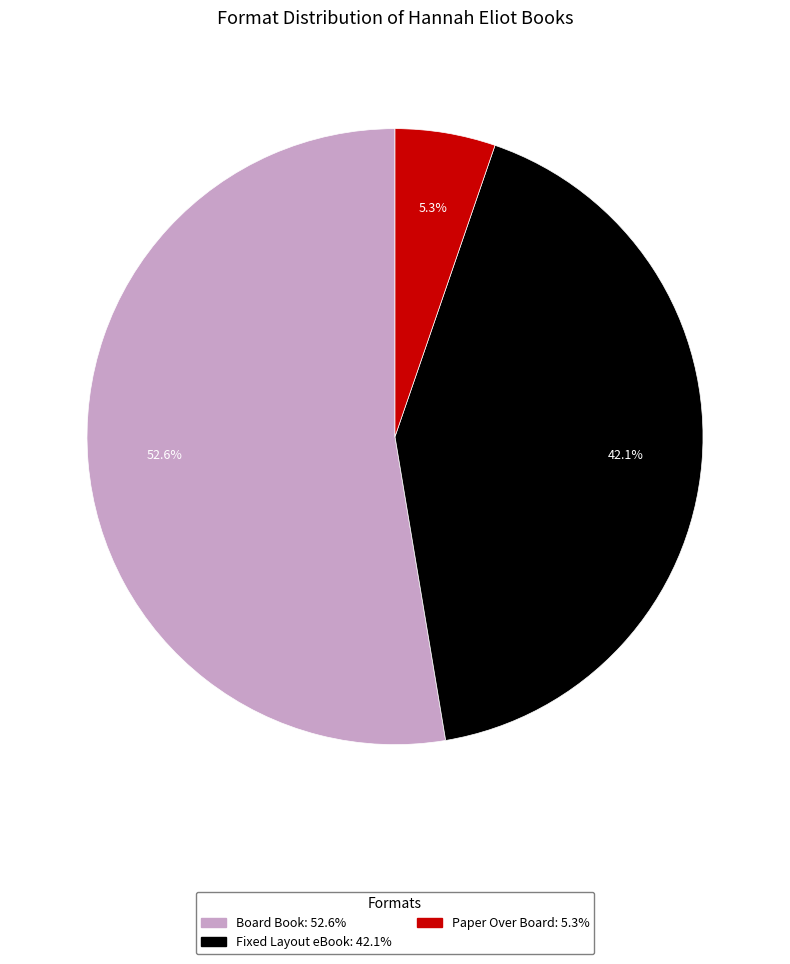

Which category accounts for the majority?

Board Book